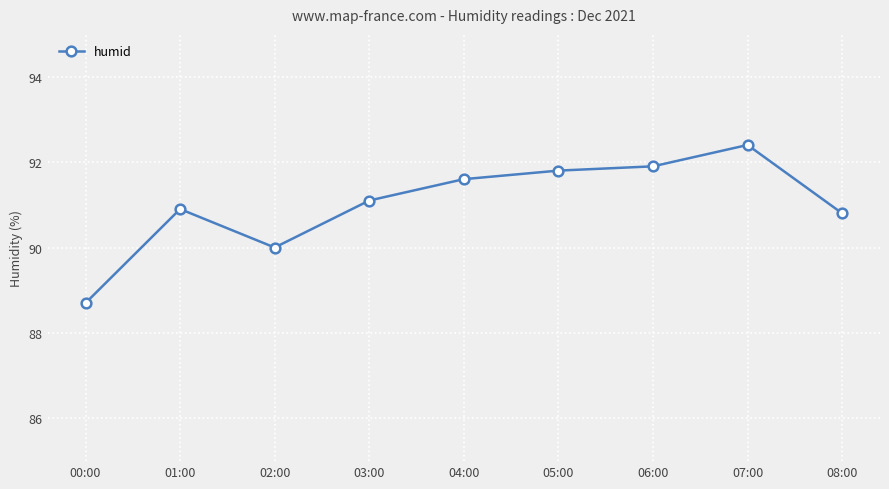

What is the difference between the second highest and second lowest values?

1.9